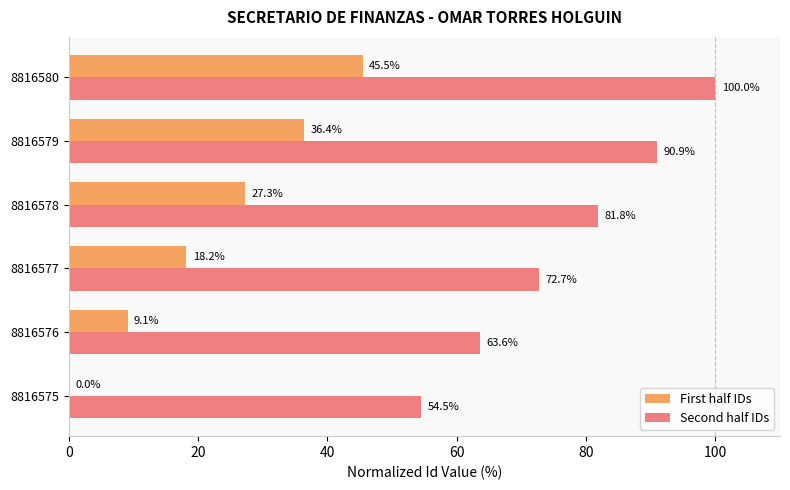

What is the total value across all series at 8816580?

145.5